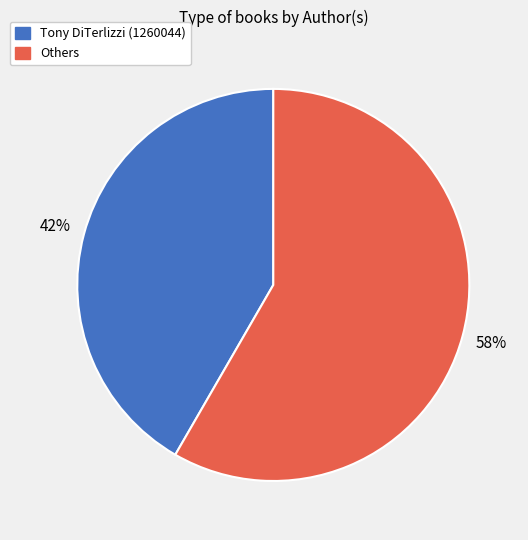

To the nearest percent, what is the average slice percentage?

50%